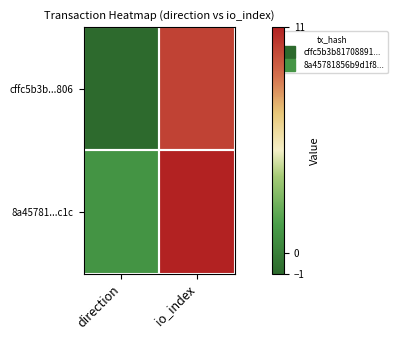

Reading left to right, extract all data points from this chart.

cffc5b3b...806: direction=-1	io_index=10
8a45781...c1c: direction=1	io_index=11